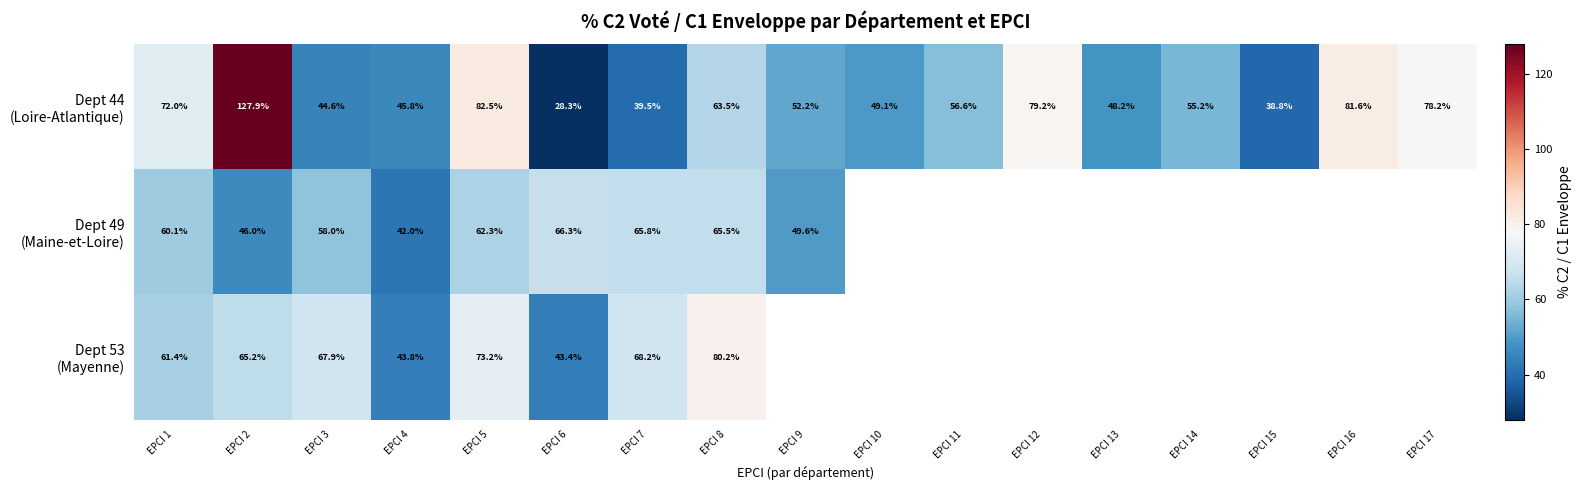

What is the total value across all series at EPCI 7?

173.5